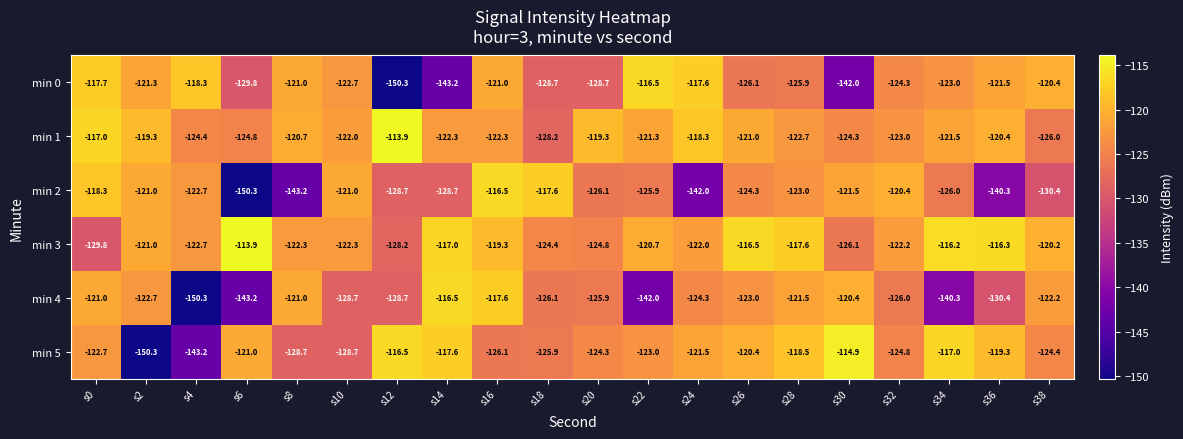

What is the sum of all min 2 values?

-2547.9